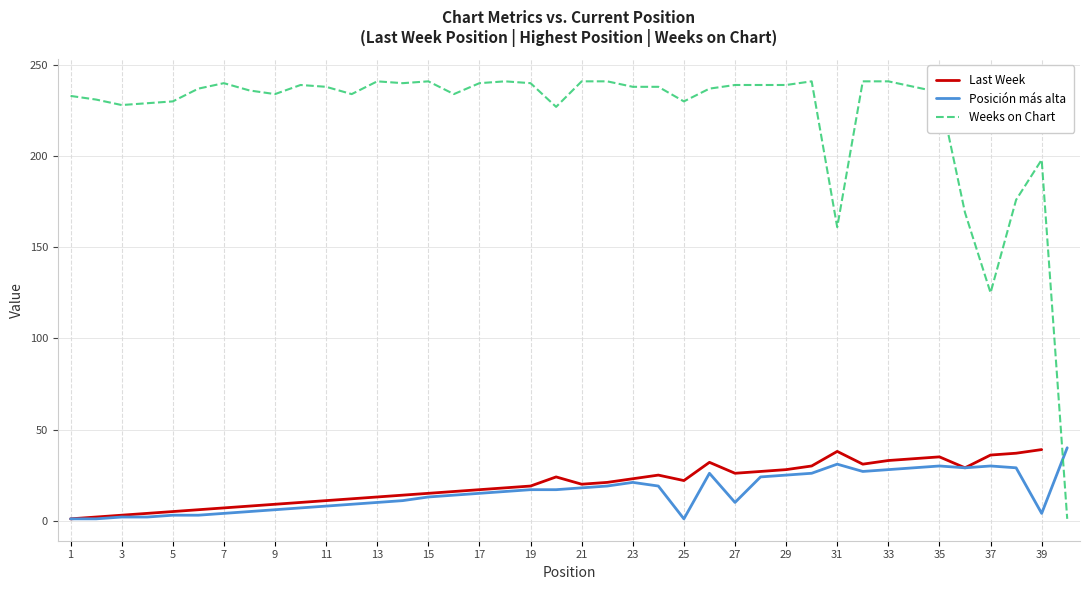

Rank the series by their maximum value, from highest to lowest.

Weeks on Chart, Posición más alta, Last Week